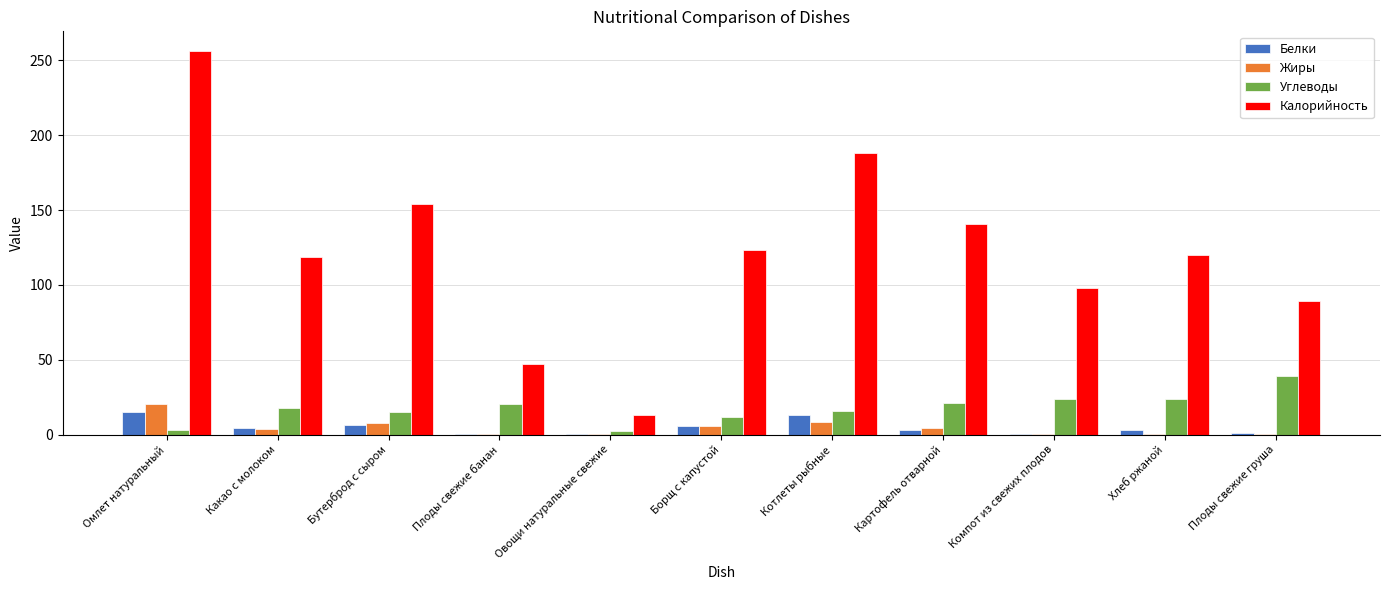

What is the average value of the Углеводы series?

17.6